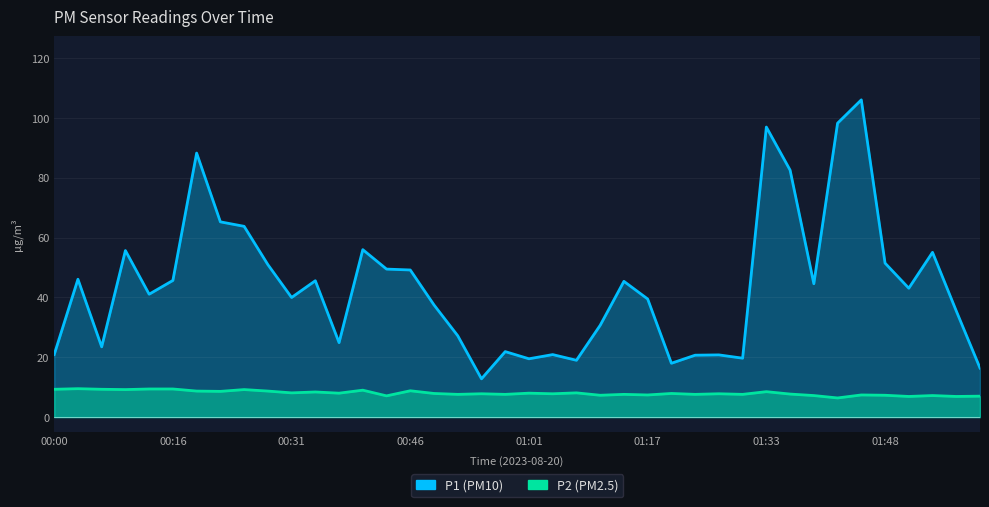

Which category has the lowest value across all series?

01:42